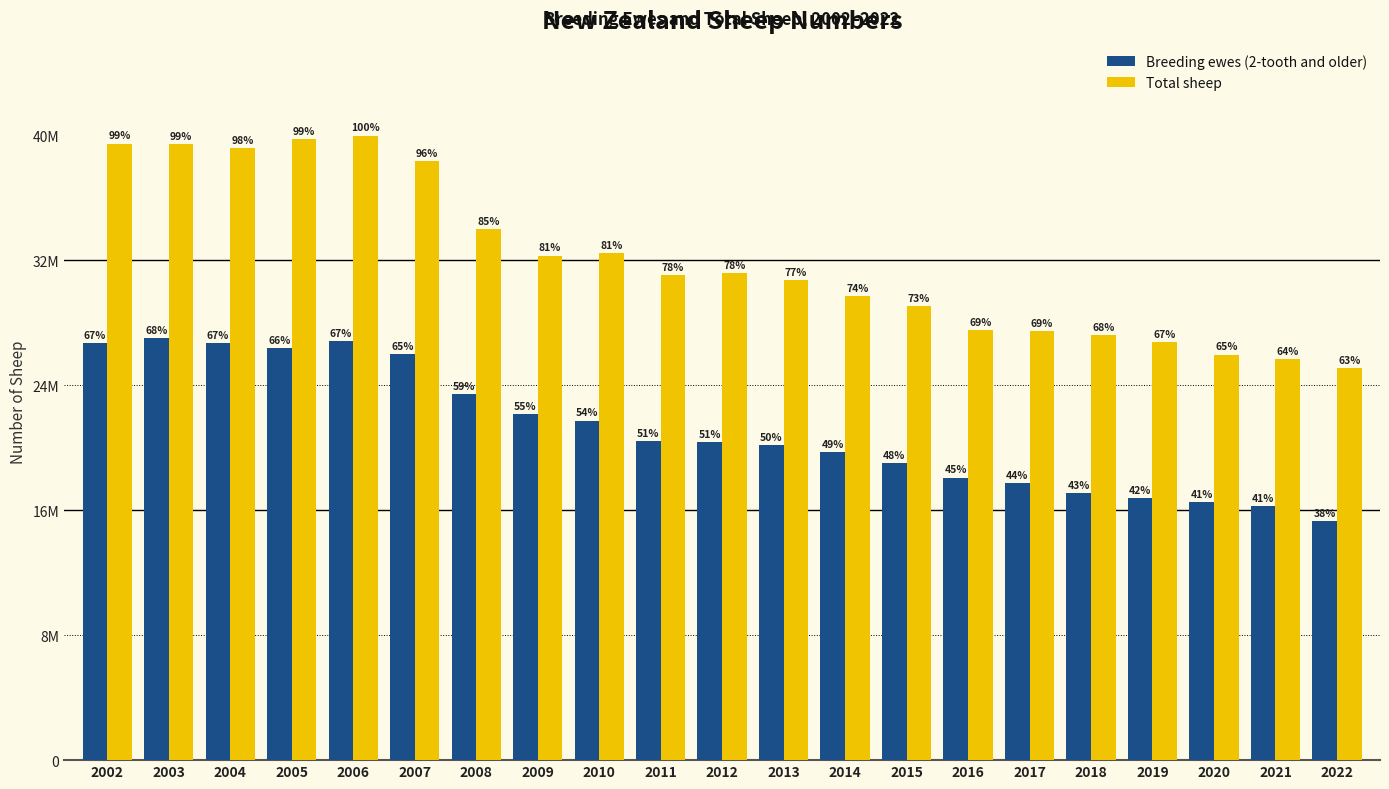

Are the bars horizontal?

No